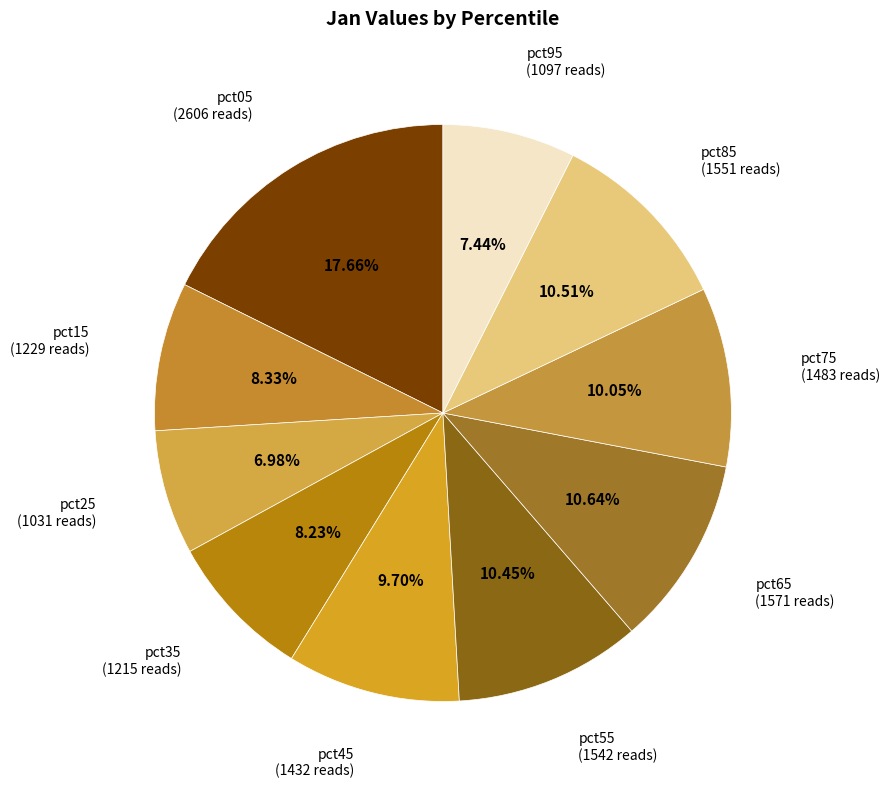

To the nearest percent, what is the difference between the pct25 and pct85 slice percentages?

4%